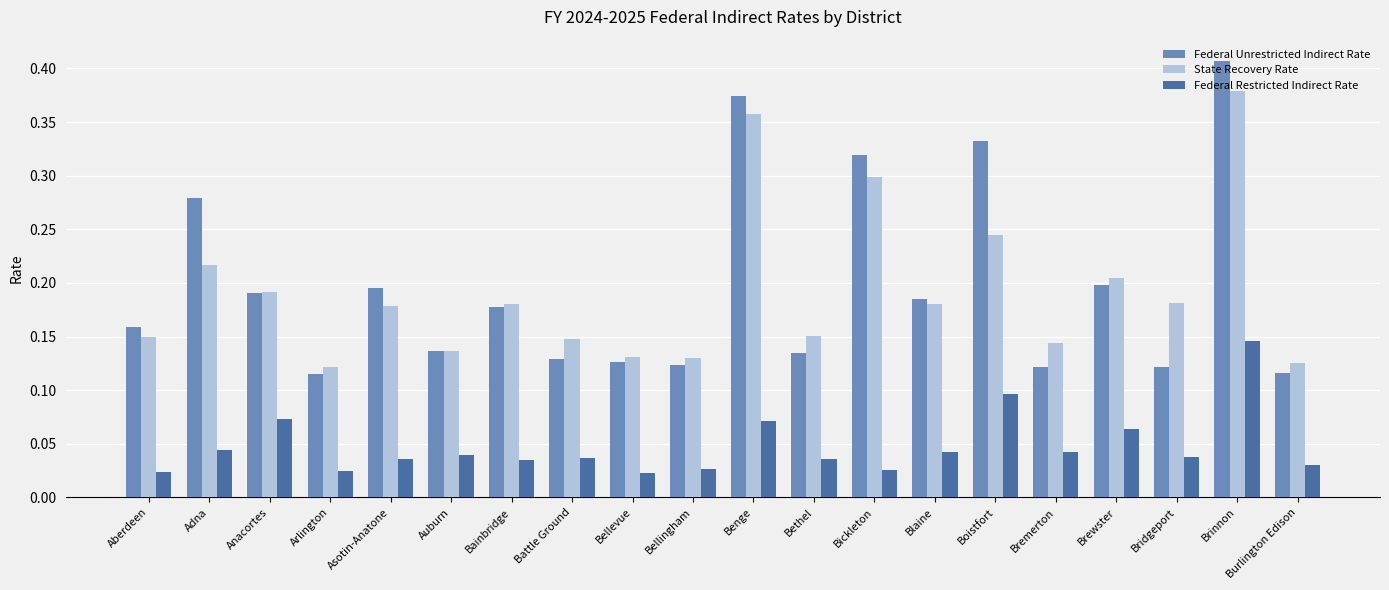

What is the total value across all series at Adna?

0.5